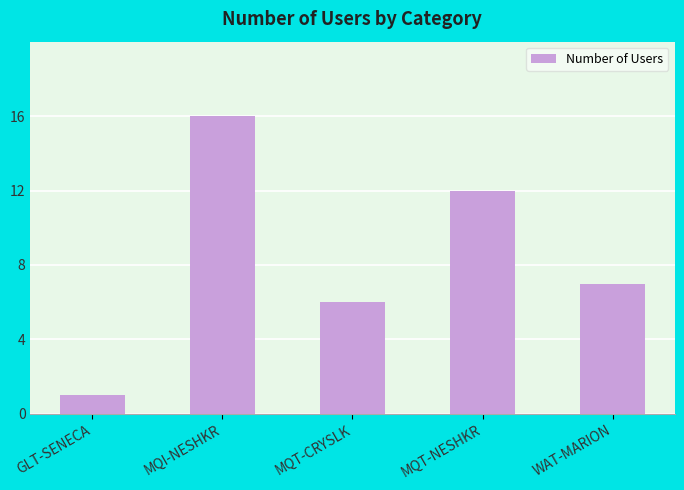

What is the difference between the maximum and minimum values?

15